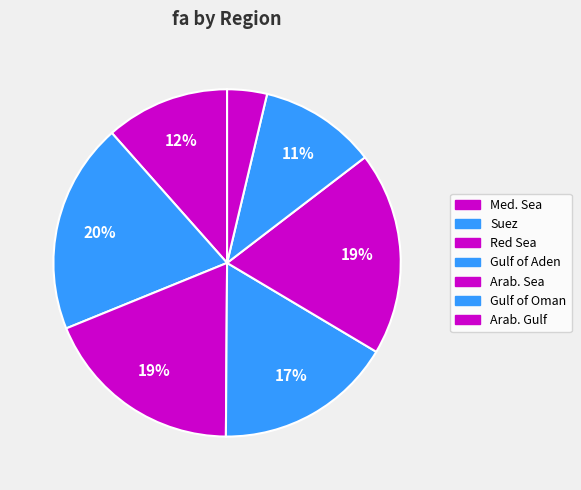

How many slices are in this pie chart?

7